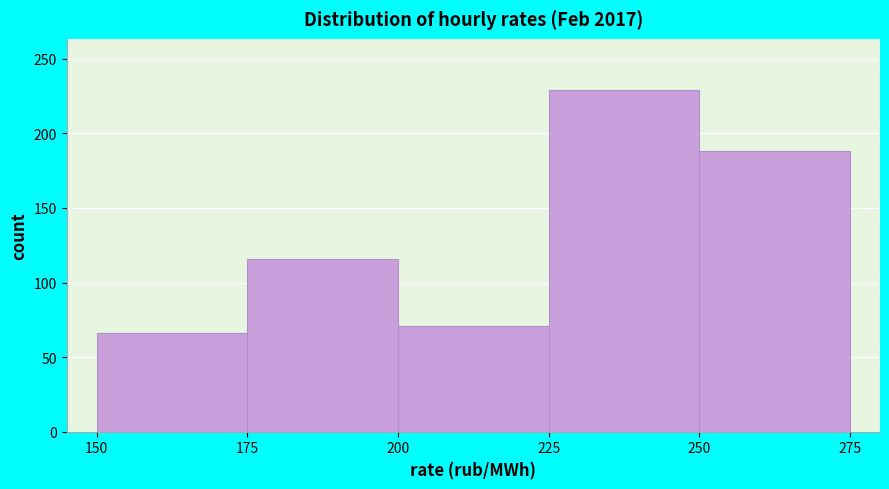

Reading left to right, transcribe this chart: for each bar, give the range it covers on the x-axis and its height. The values are not printed on the chart, so give them approximately, as read against the axis.

150 to 175: 65
175 to 200: 115
200 to 225: 70
225 to 250: 230
250 to 275: 190